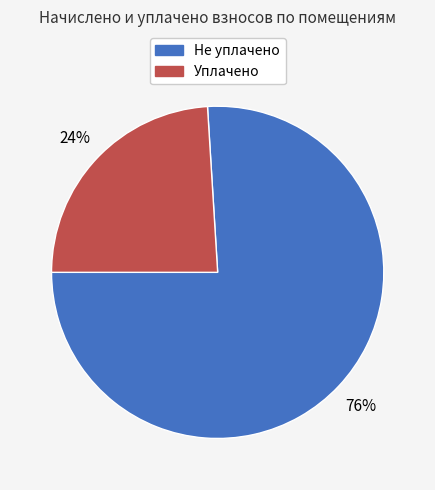

Is there any slice that represents more than half of the pie?

Yes